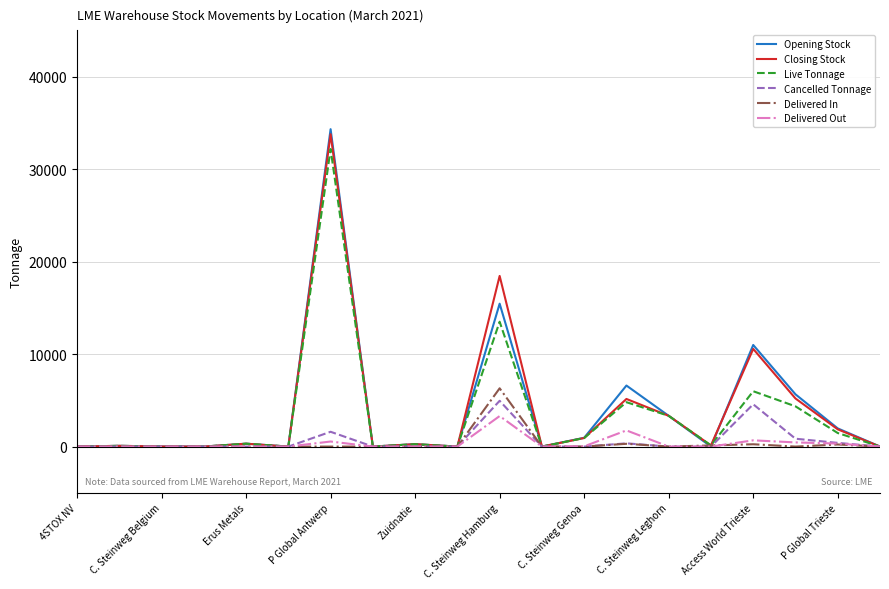

Which series has the largest range (max minus min)?

Opening Stock